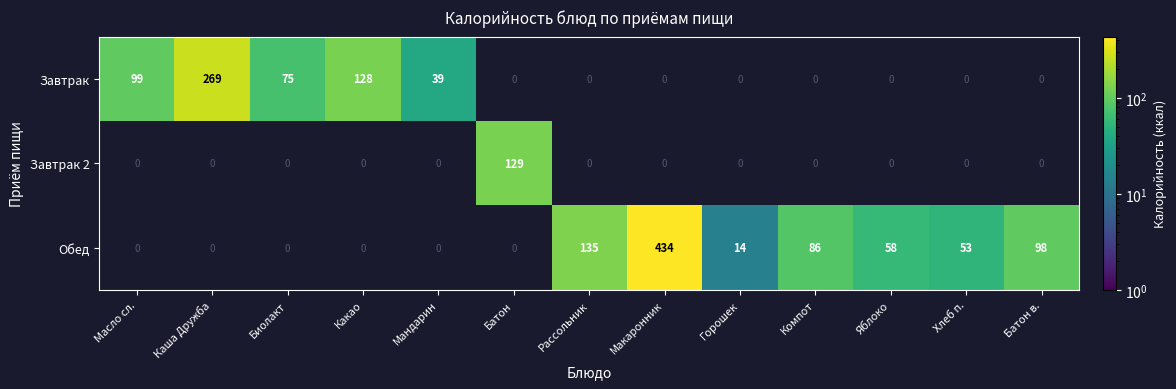

At which category is the sum across all series the highest?

Макаронник